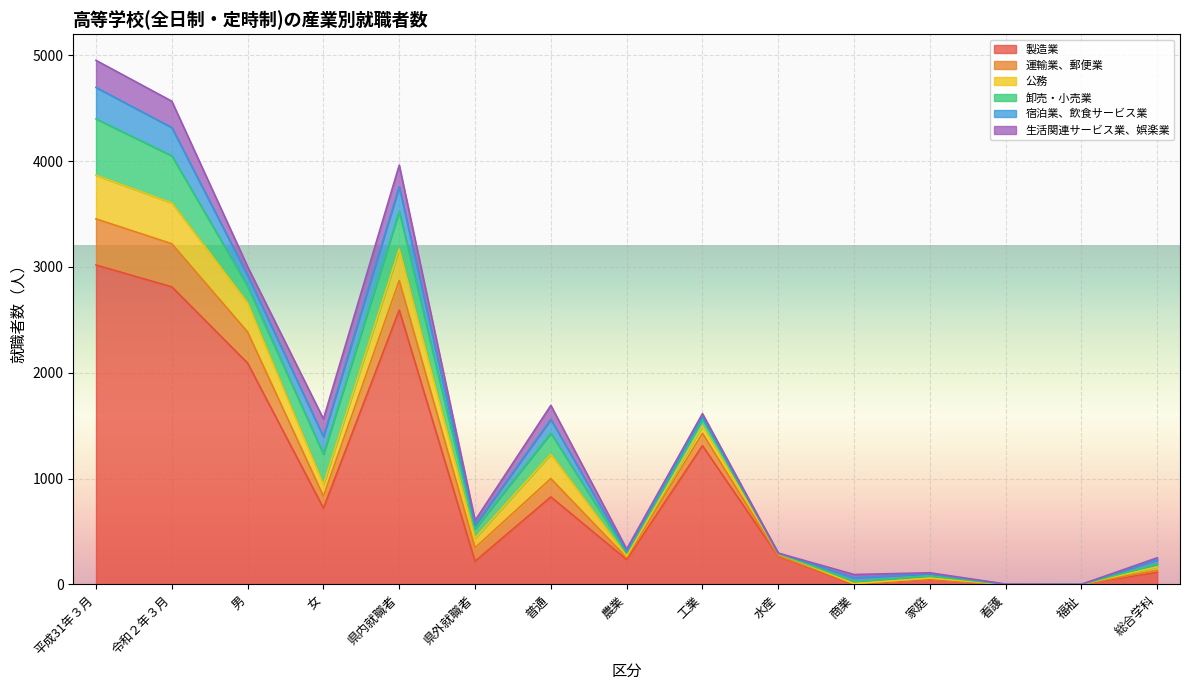

How many values in the 宿泊業、飲食サービス業 series exceed 35?

7